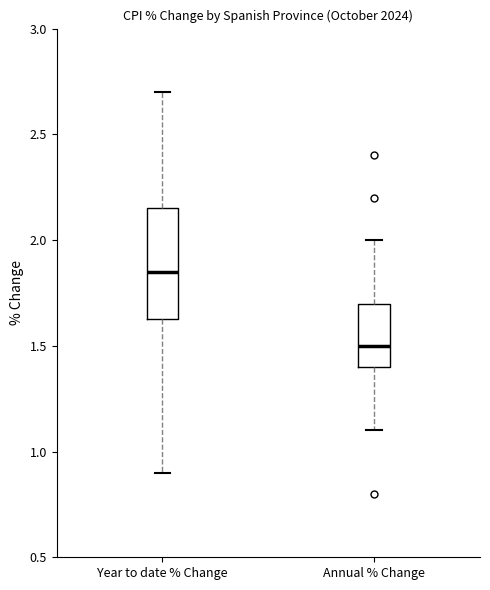

Reading left to right, read every box against the y-axis: the position of its median line, the range the box covers, and the ends of its whiskers. The values are not printed on the chart, so give them approximately, as read against the axis.

Year to date % Change: median 1.85, box 1.65 to 2.15, whiskers 0.90 to 2.70
Annual % Change: median 1.50, box 1.40 to 1.70, whiskers 1.10 to 2.00